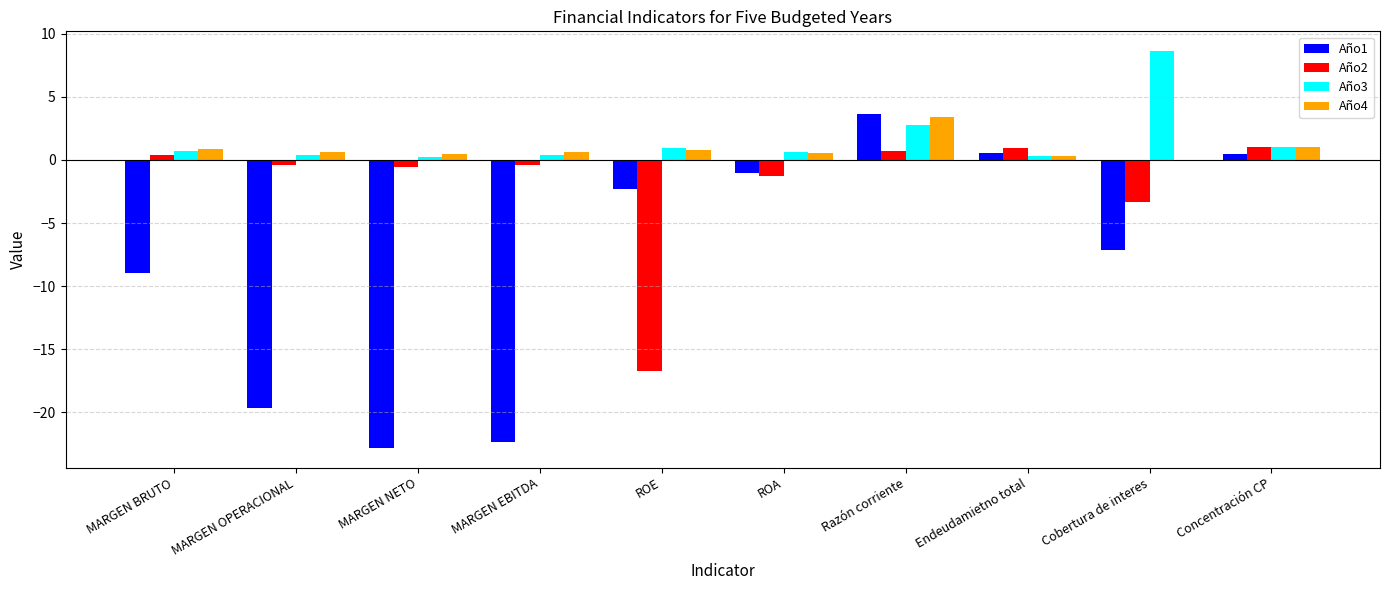

How many groups of bars are there?

10